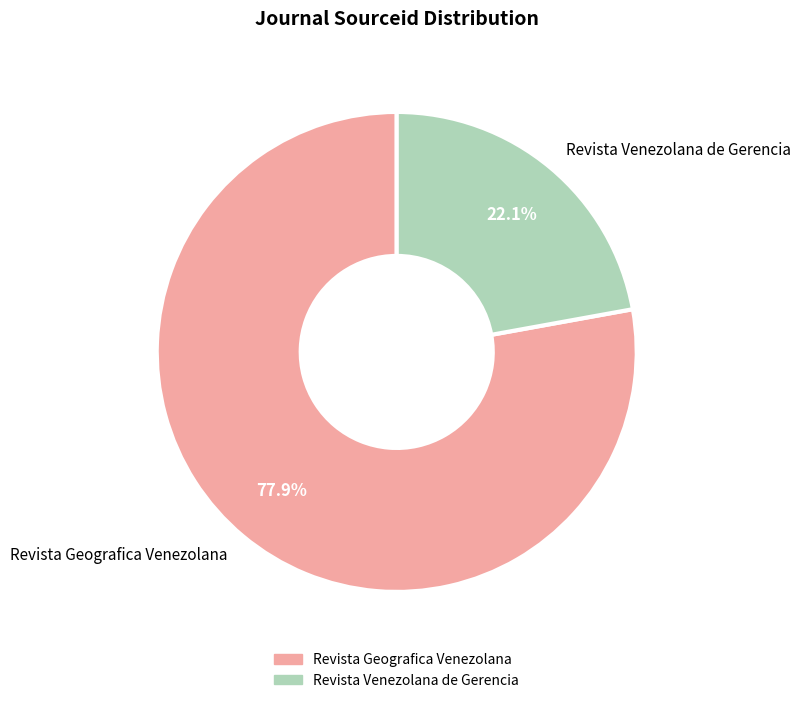

What percentage do Revista Geografica Venezolana and Revista Venezolana de Gerencia together represent?

100.0%